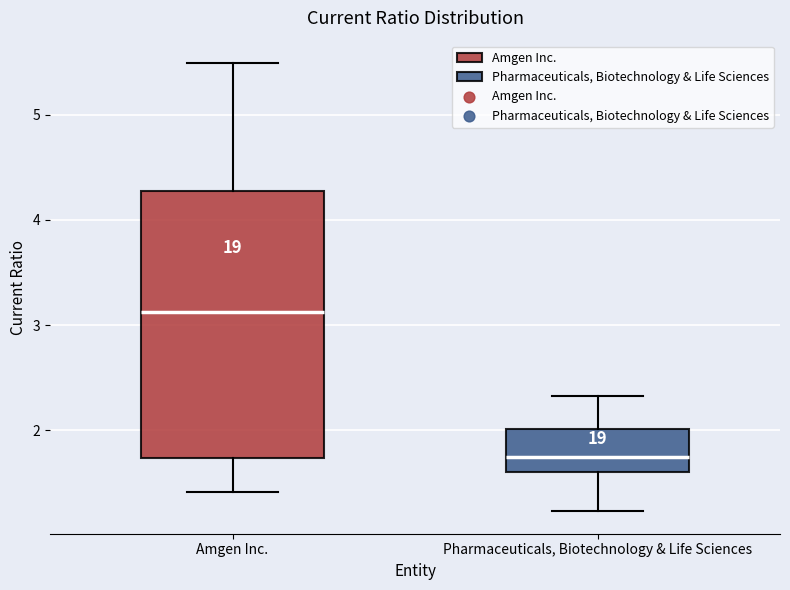

Reading left to right, read every box against the y-axis: the position of its median line, the range the box covers, and the ends of its whiskers. The values are not printed on the chart, so give them approximately, as read against the axis.

Amgen Inc.: median 3.1, box 1.7 to 4.3, whiskers 1.4 to 5.5
Pharmaceuticals, Biotechnology & Life Sciences: median 1.8, box 1.6 to 2.0, whiskers 1.2 to 2.3